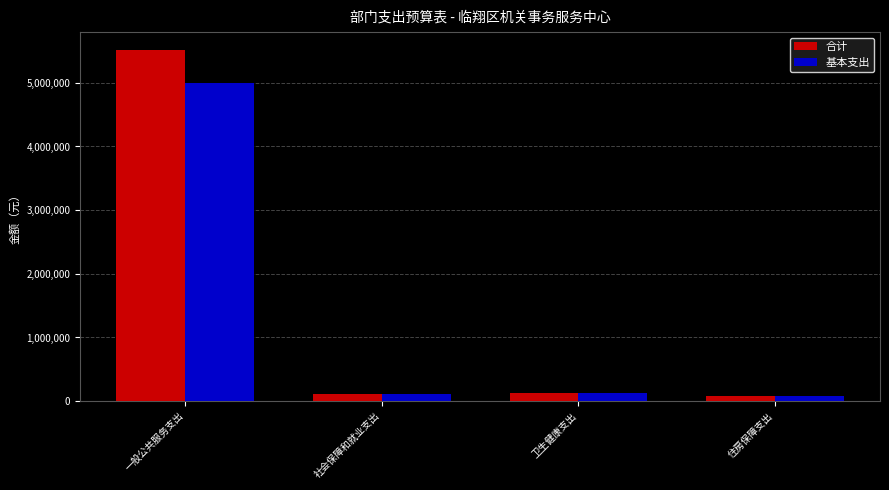

Between 一般公共服务支出 and 住房保障支出, which series saw the biggest shift?

合计